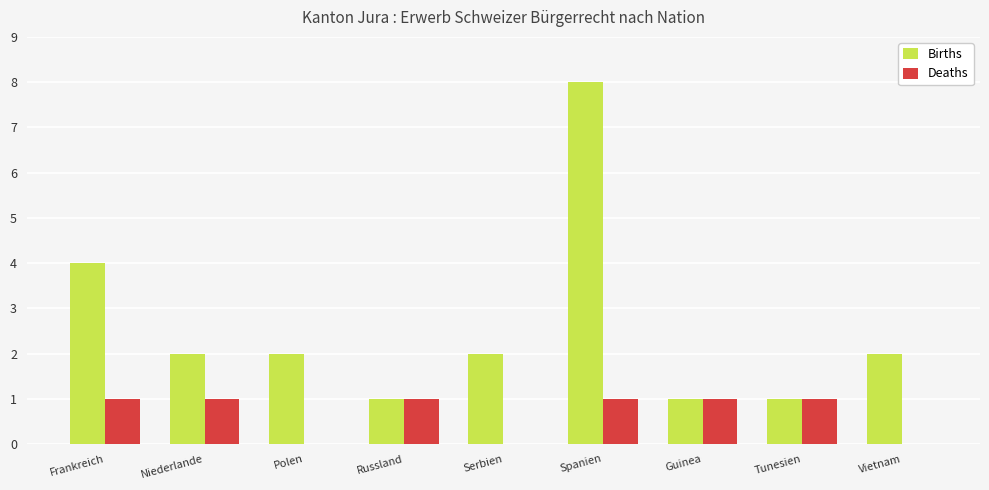

What is the maximum value shown in the chart?

8